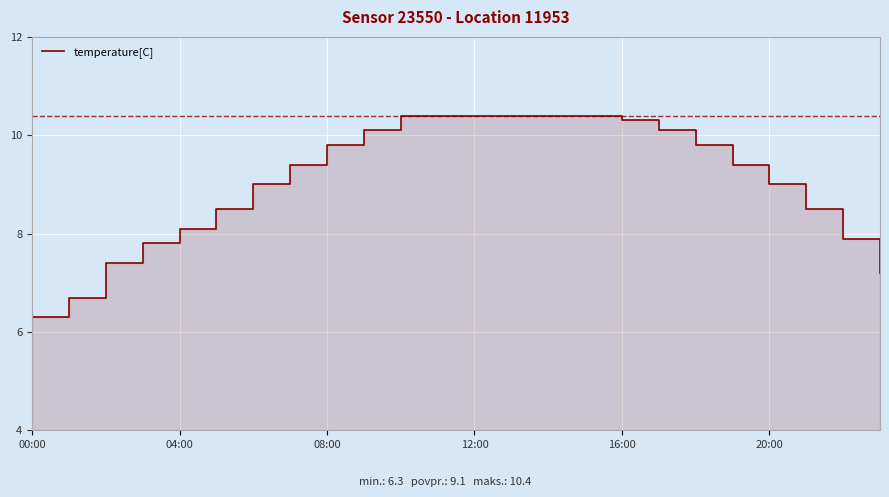

What is the ratio of the value at 11 to the value at 20:00?

1.2